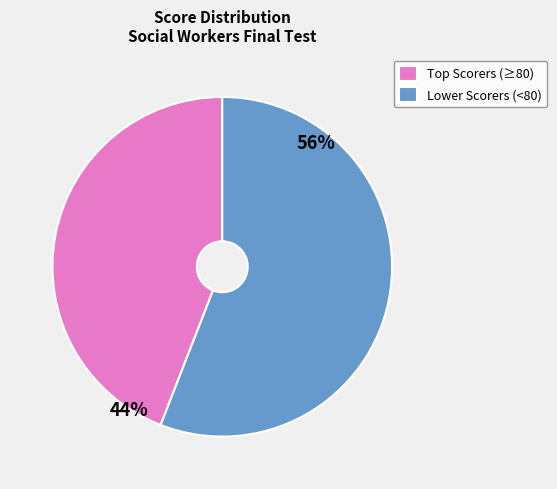

Rank the categories by value from lowest to highest.

Top Scorers (≥80), Lower Scorers (<80)